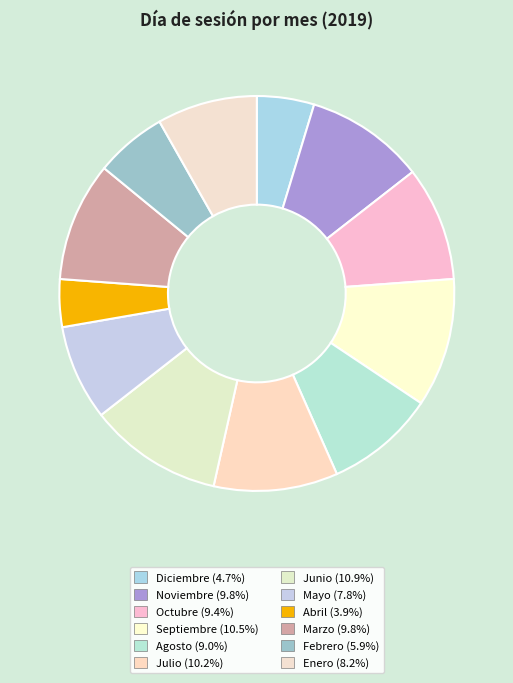

Rank the categories by value from highest to lowest.

Junio, Septiembre, Julio, Noviembre, Marzo, Octubre, Agosto, Enero, Mayo, Febrero, Diciembre, Abril